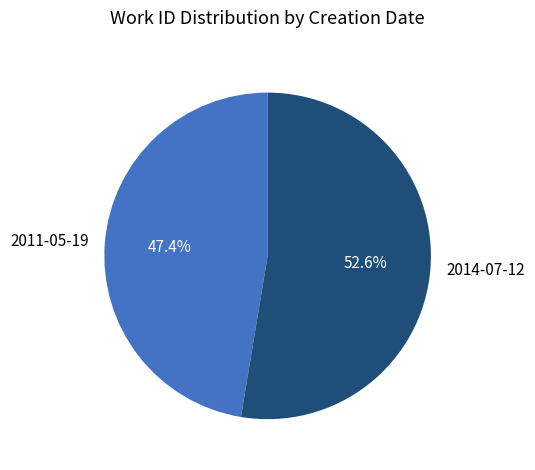

What percentage is NOT represented by 2014-07-12?

47.4%